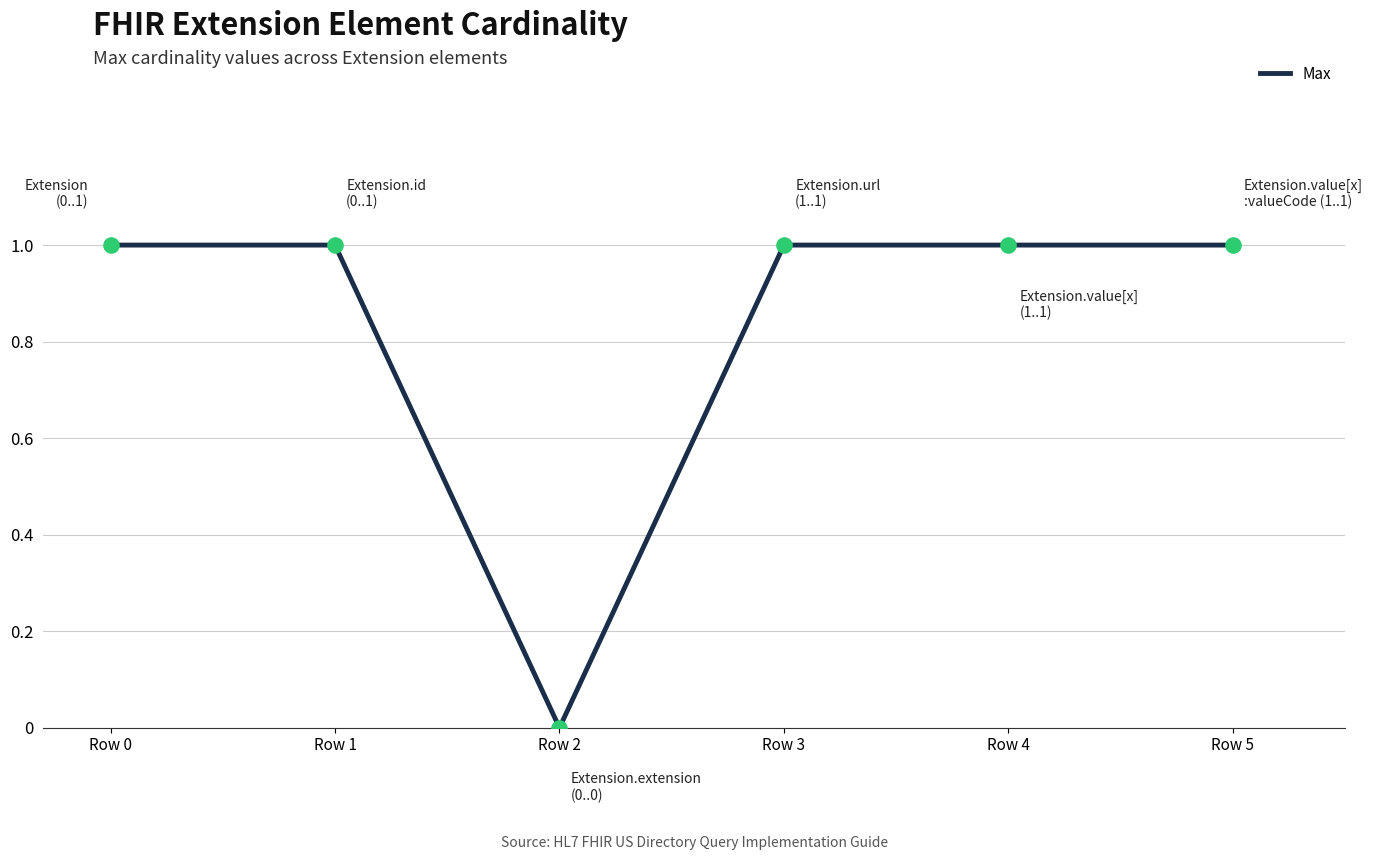

What is the change in value from Row 2 to Row 4?

+1